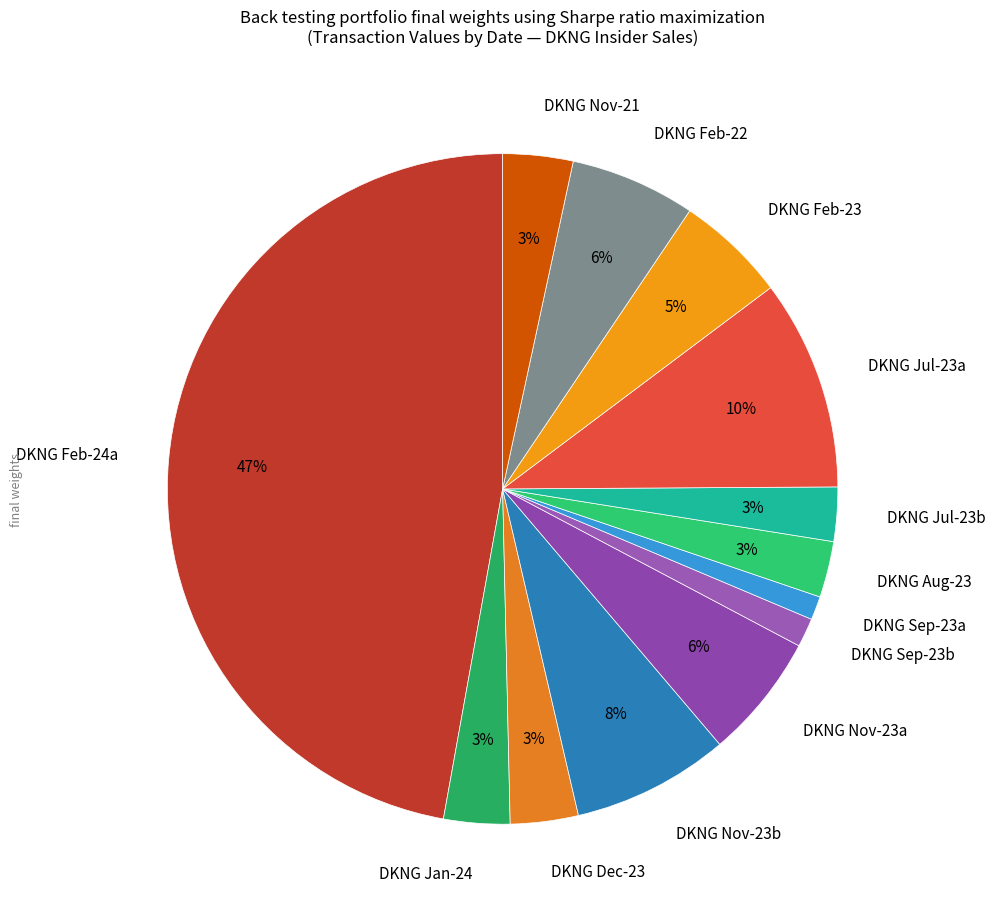

Is it true that DKNG Jul-23a is 17% of the pie?

False